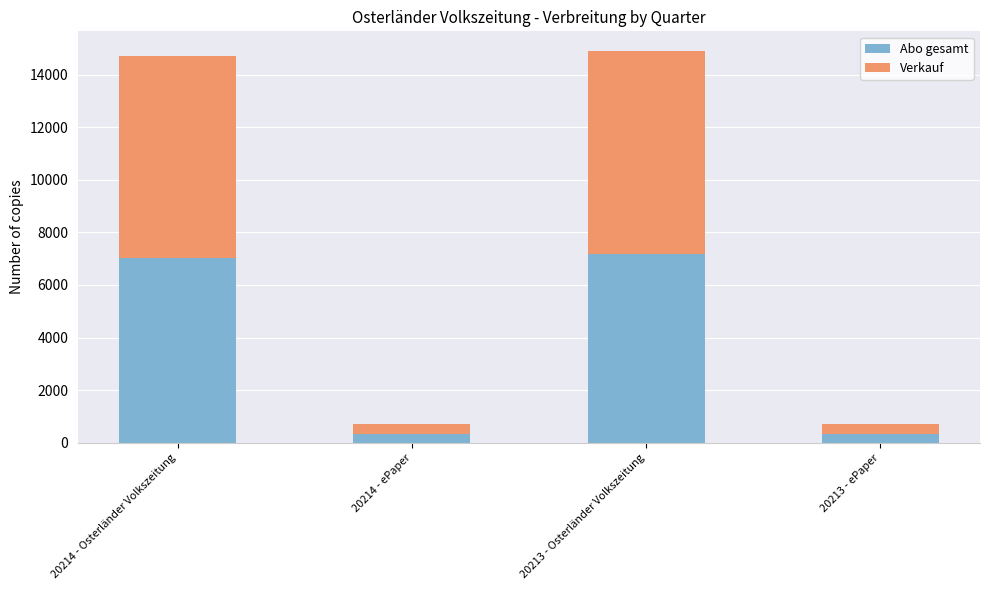

What is the average value of the Abo gesamt series?

3718